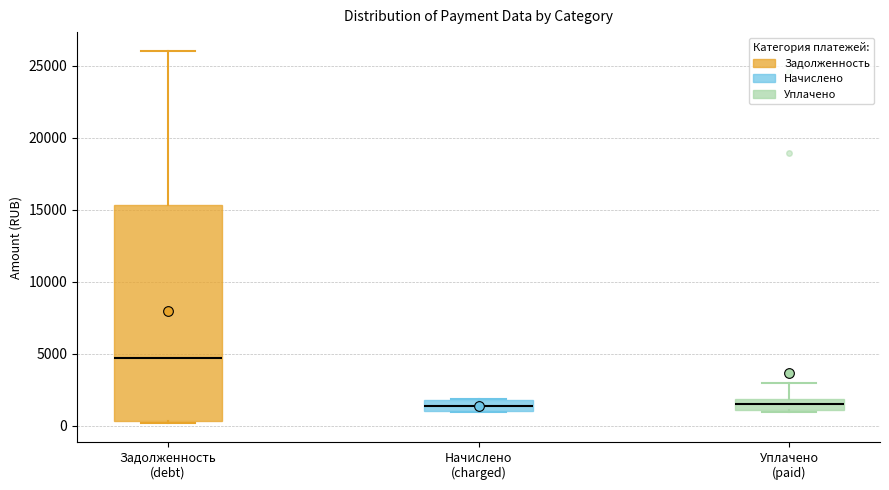

Where is the lower edge of the box for Уплачено (paid) on the y-axis? The values are not printed on the chart, so give them approximately, as read against the axis.

1000